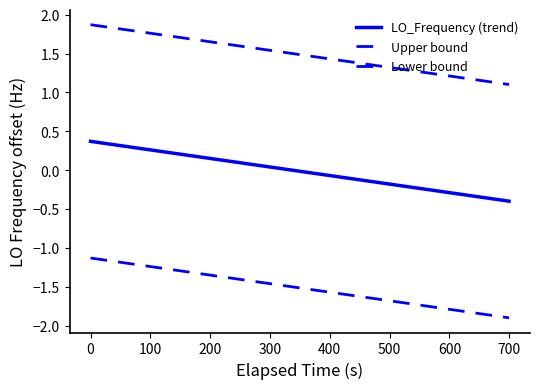

True or false: LO_Frequency (trend) and Upper bound intersect in this chart.

False